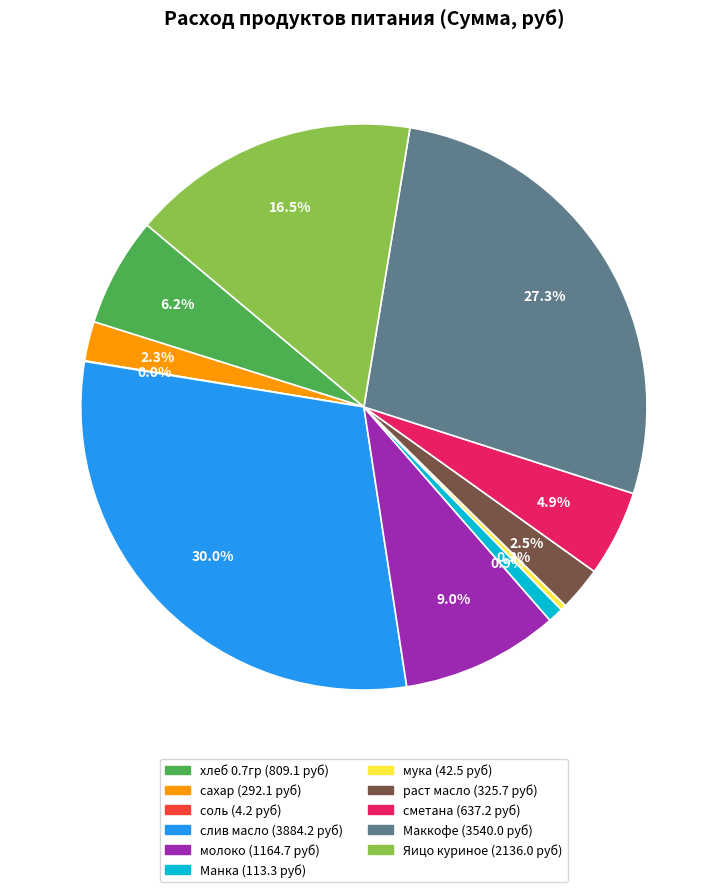

To the nearest percent, what is the average slice percentage?

9%